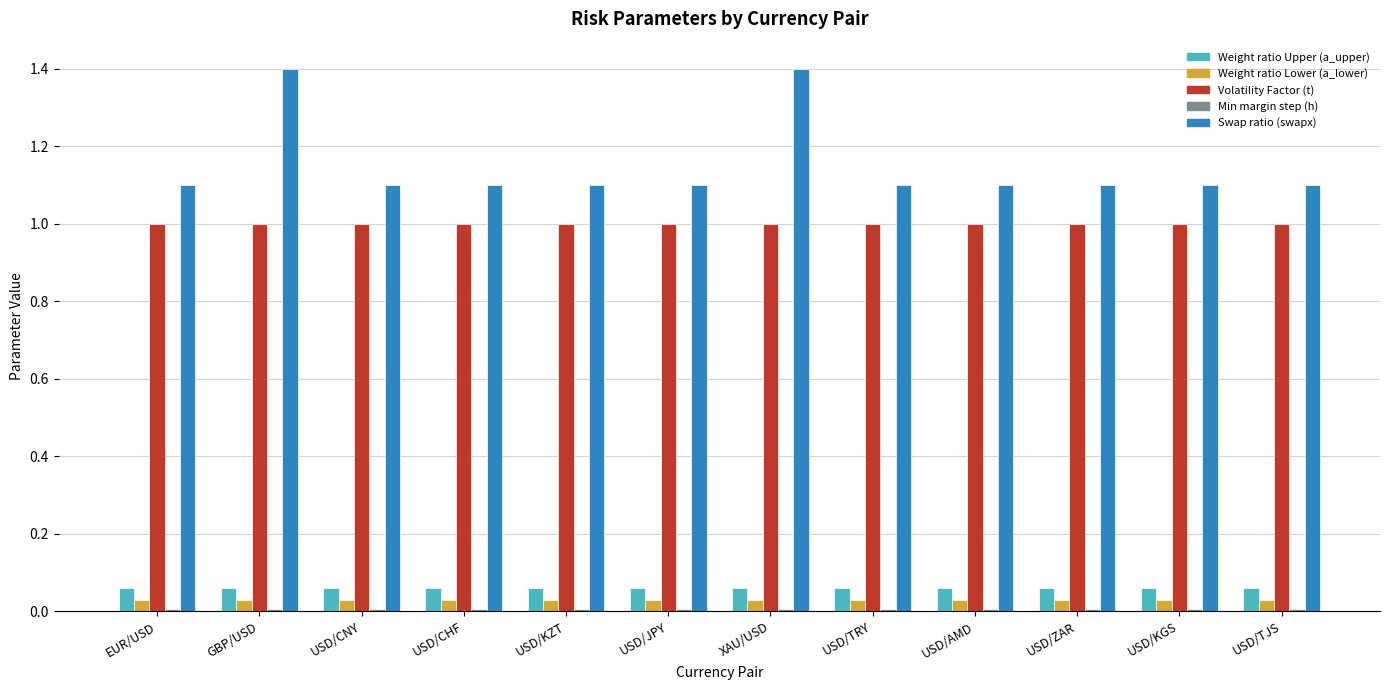

The Volatility Factor (t) series shows 0.4 at USD/CNY. True or false?

False